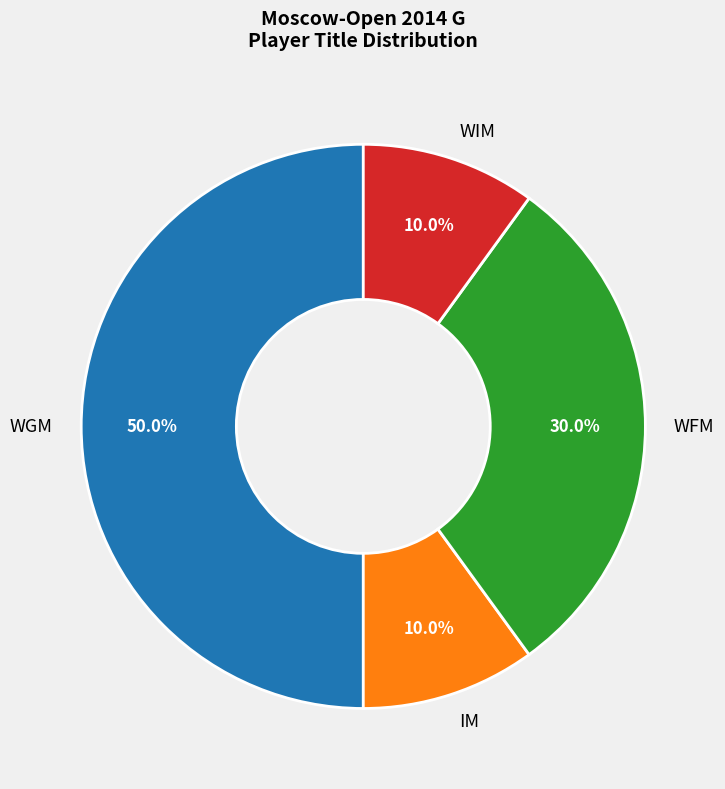

What percentage is the WGM slice, to the nearest percent?

50%